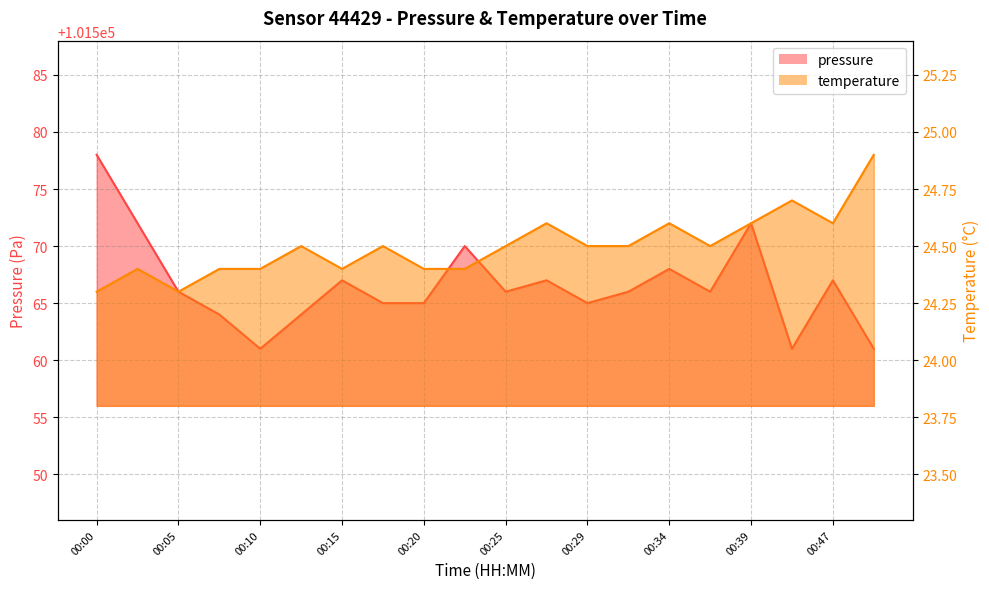

Between 00:07 and 00:17, which series saw the biggest shift?

pressure